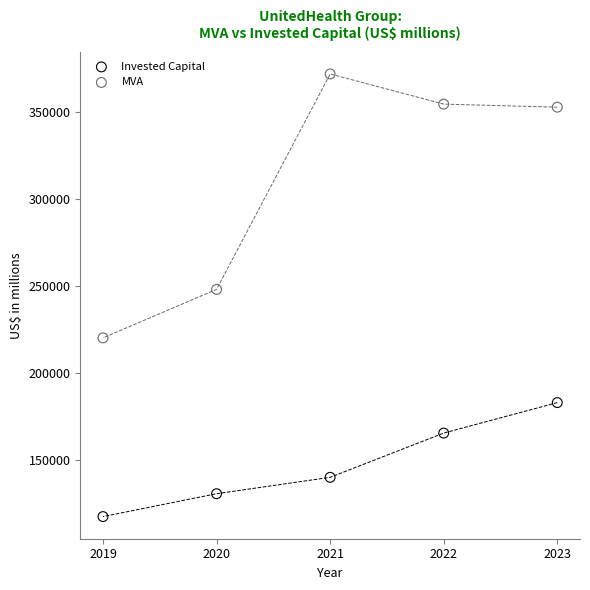

In the MVA series, what Y value is closest to 295823?

247883